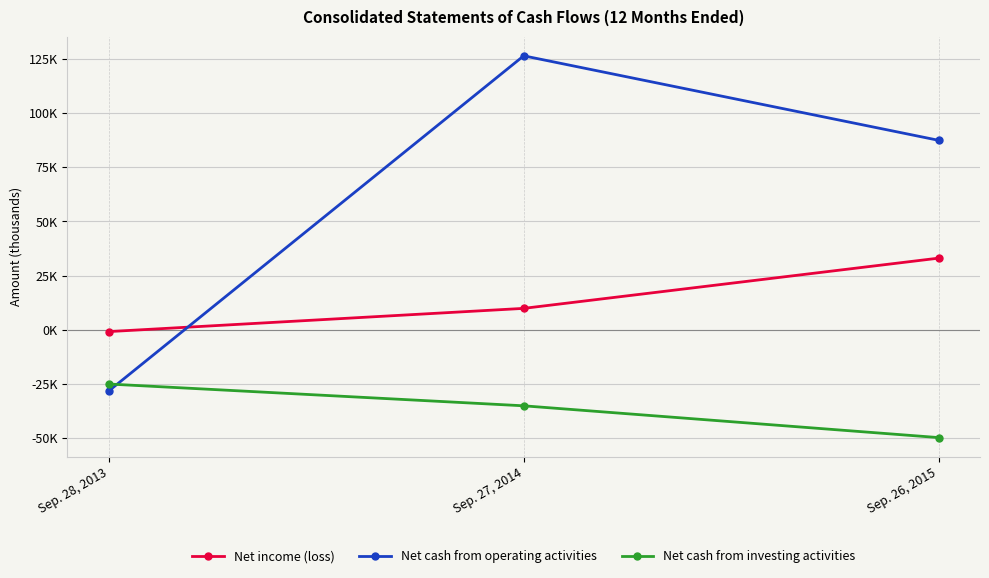

What is the value of the Net cash from investing activities point at the 1st from the left?

-25122